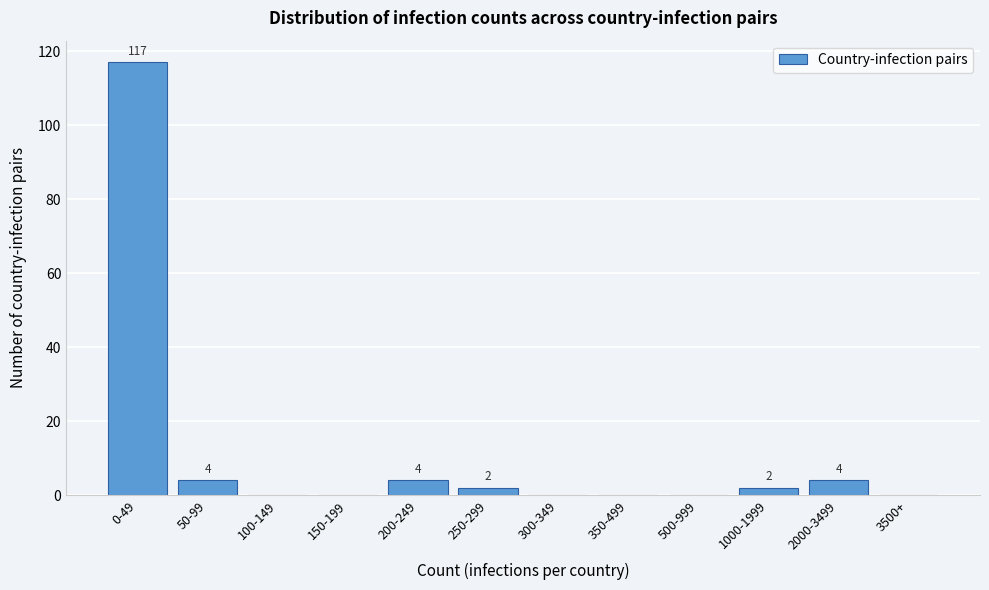

Reading left to right, extract all data points from this chart.

0-49=117	50-99=4	100-149=0	150-199=0	200-249=4	250-299=2	300-349=0	350-499=0	500-999=0	1000-1999=2	2000-3499=4	3500+=0